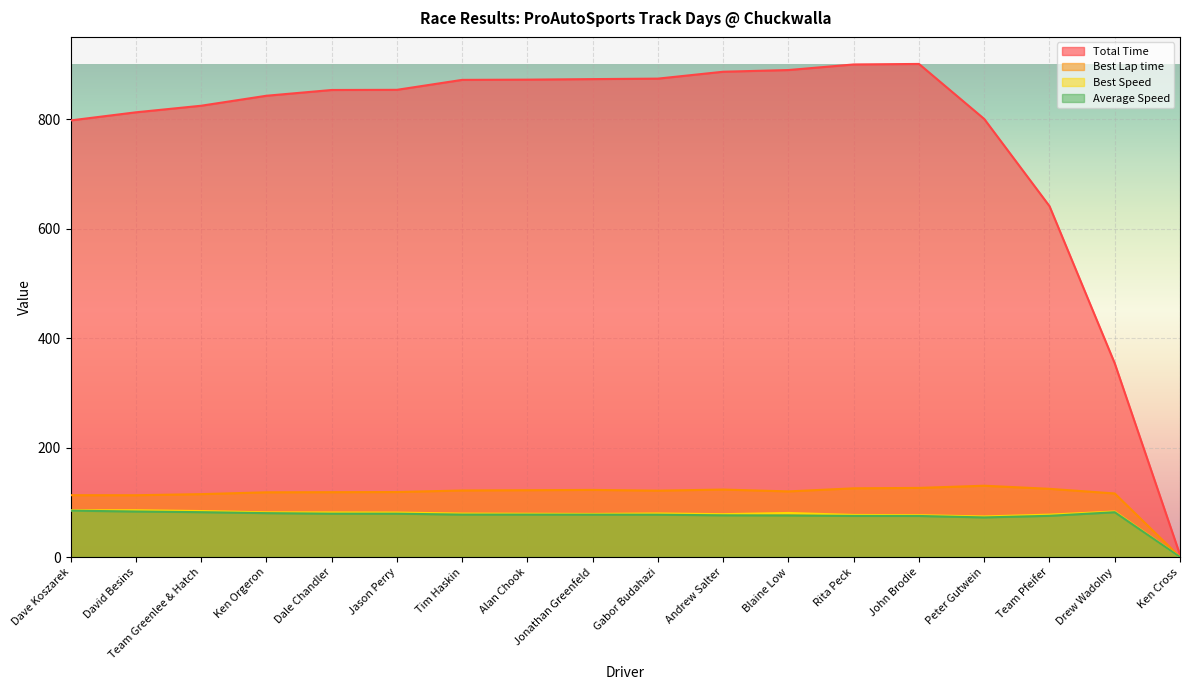

What is the sum of all Total Time values?

13847.7